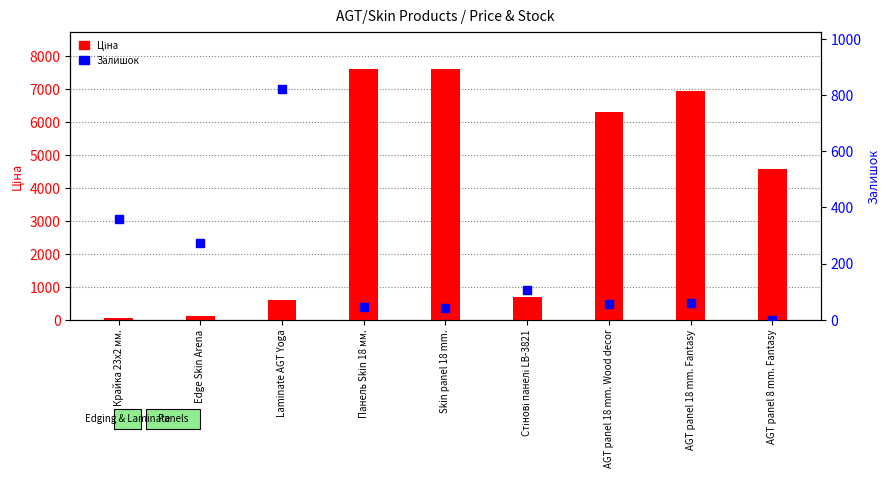

Which series has the largest total across all categories?

Ціна